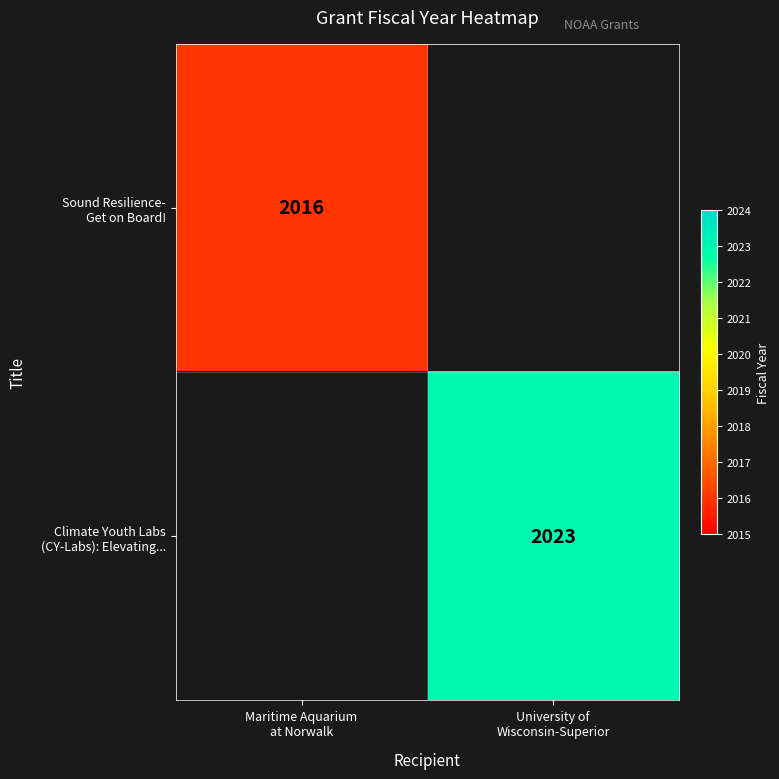

What value does the Climate Youth Labs (CY-Labs): Elevating... series have at University of Wisconsin-Superior?

2023.0